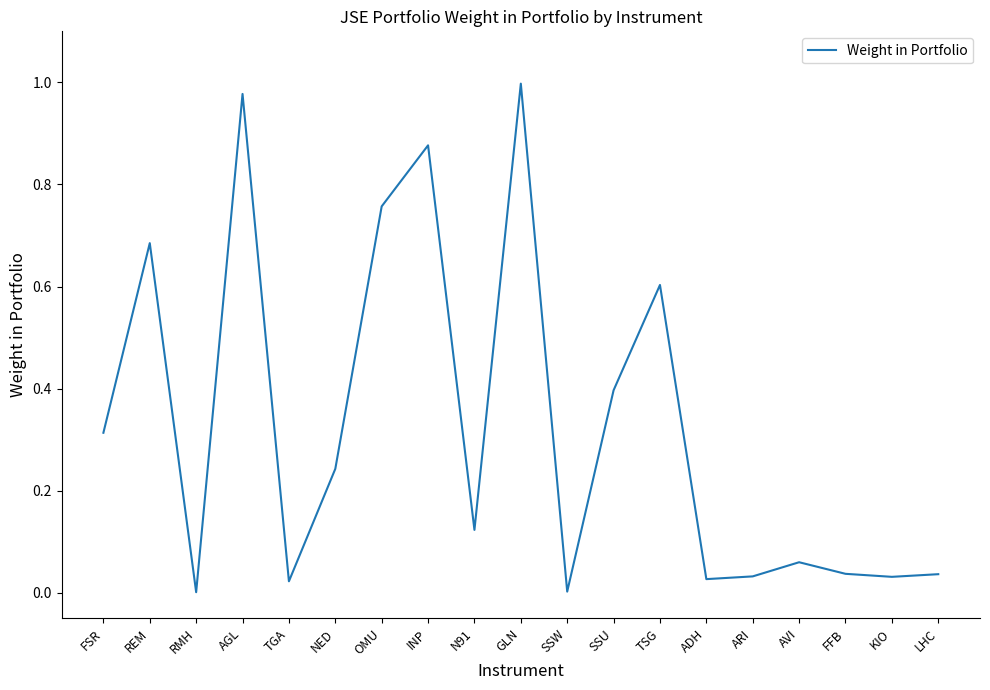

What is the difference between the values at AVI and TSG?

0.5